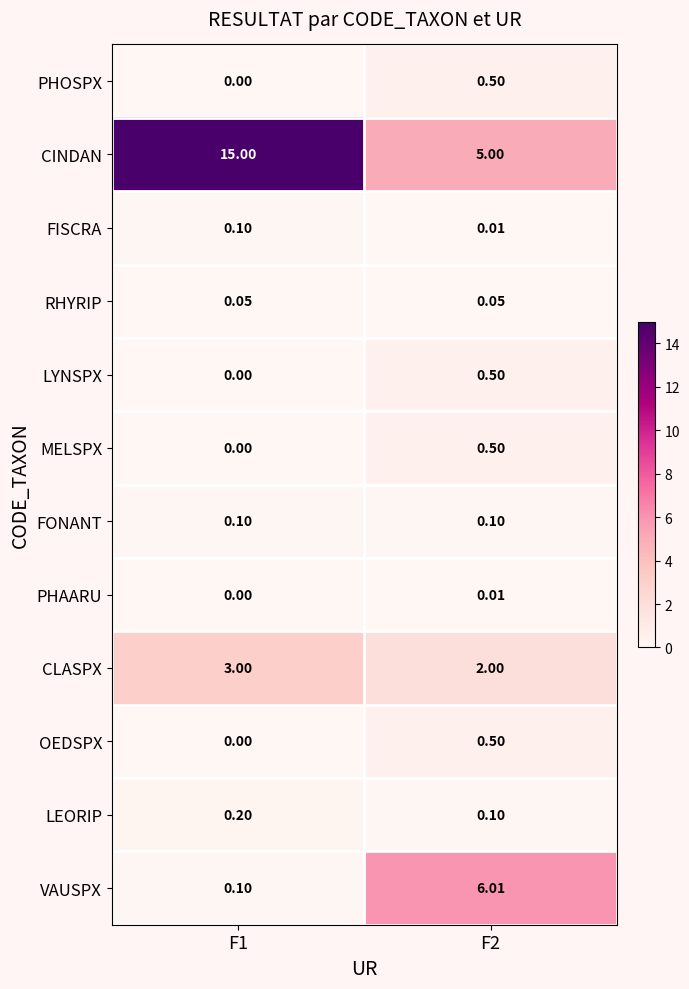

Which series changed the most between F1 and F2?

CINDAN